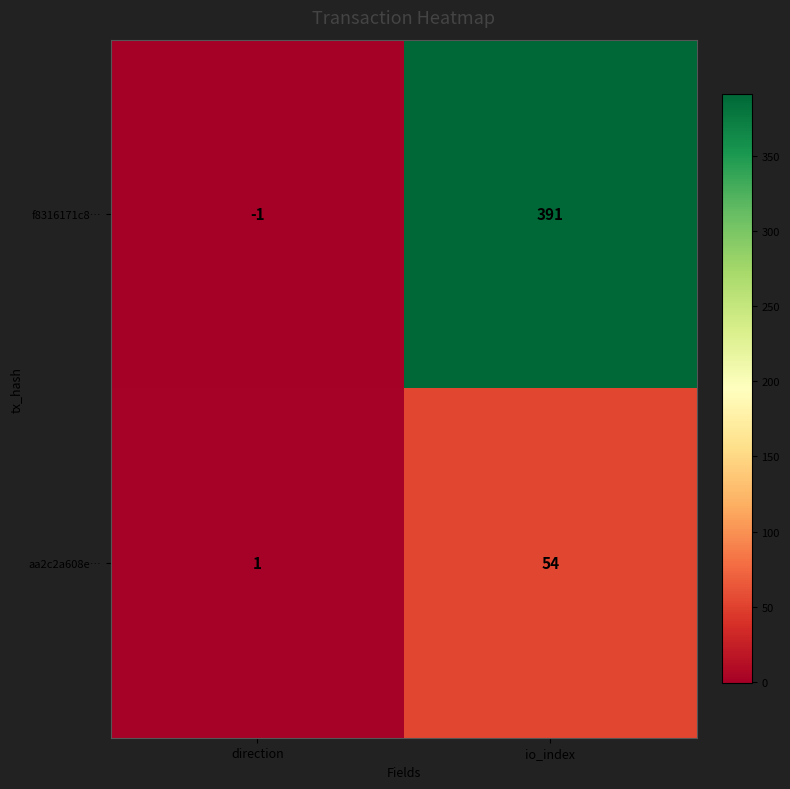

What is the total value across all series at io_index?

445